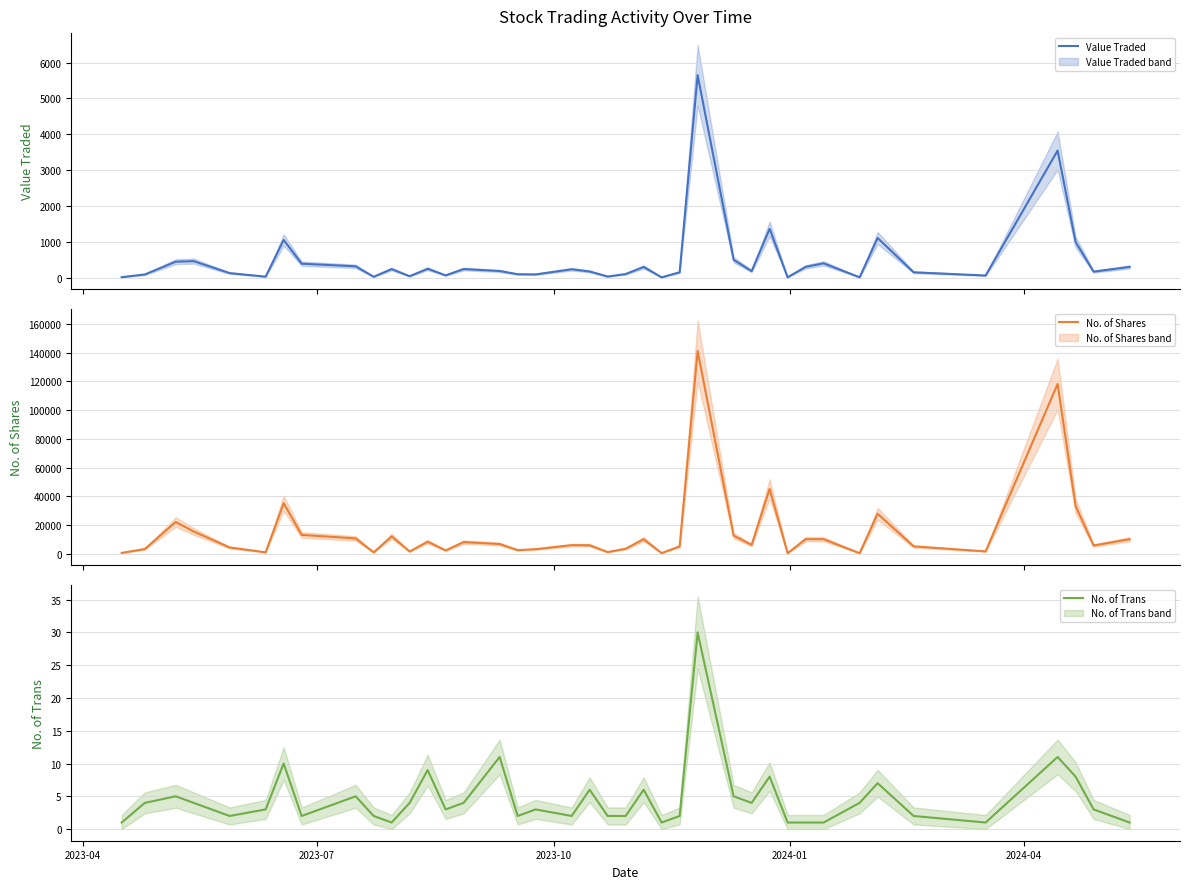

What is the minimum value shown in the chart?

1